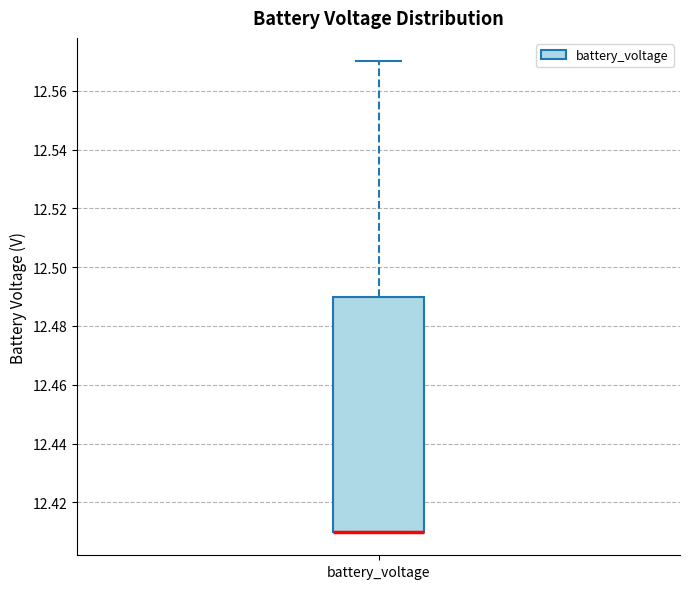

Transcribe this box plot: give where the median line is, the range the box spans, and where the two whiskers end, as read against the y-axis. The values are not printed on the chart, so give them approximately, as read against the axis.

median 12.41 (drawn on the box's lower edge), box 12.41 to 12.49, whiskers 12.41 to 12.57